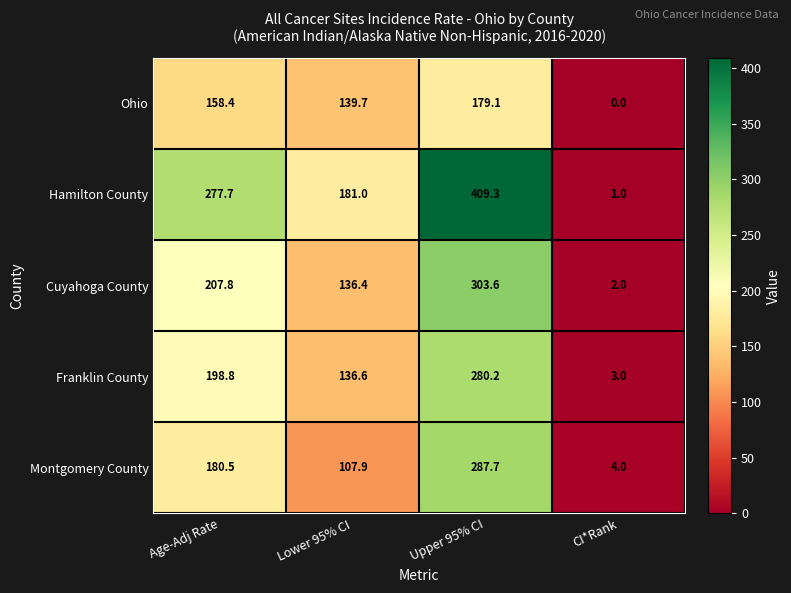

At how many categories does at least one series exceed 80?

3